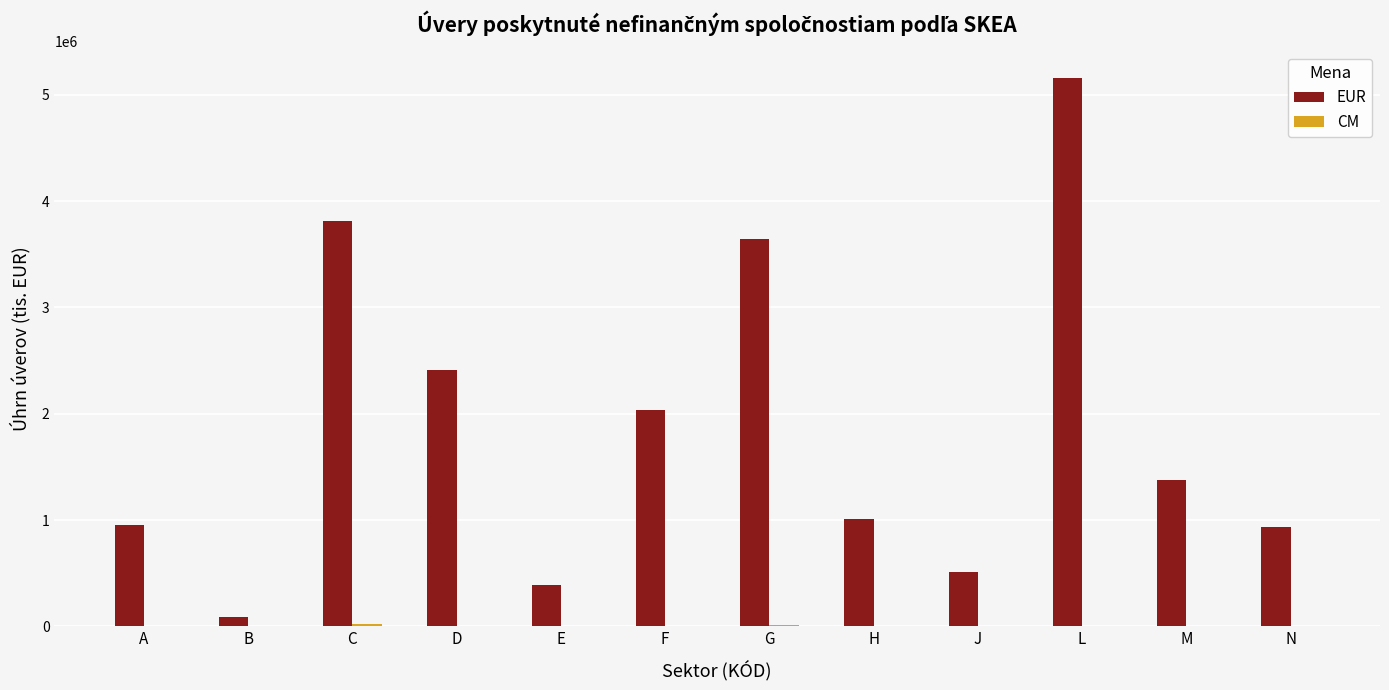

Are the bars horizontal?

No